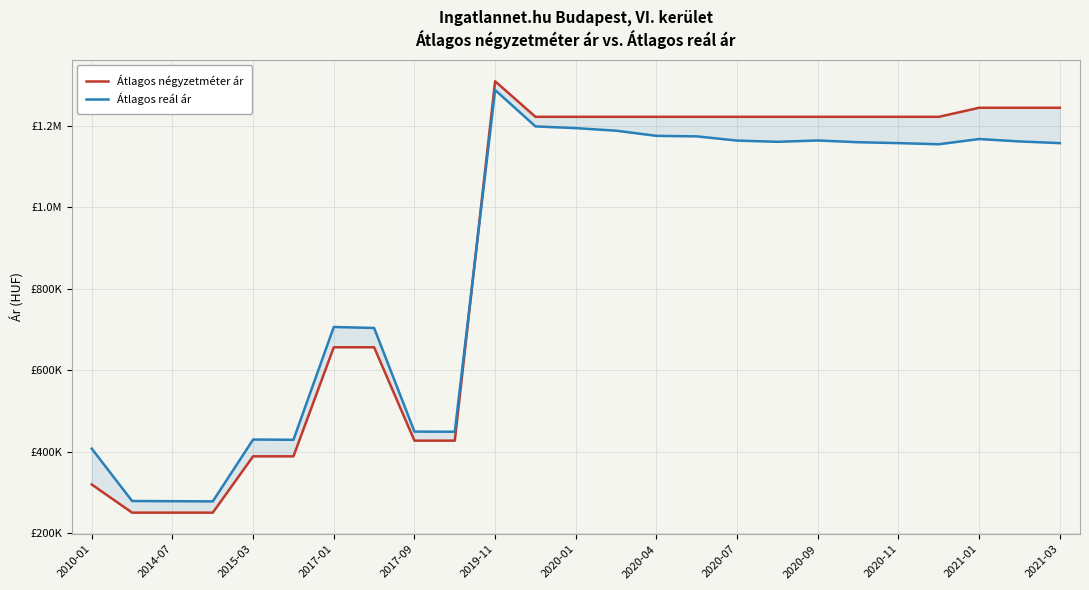

At how many categories does at least one series exceed 587461?

17